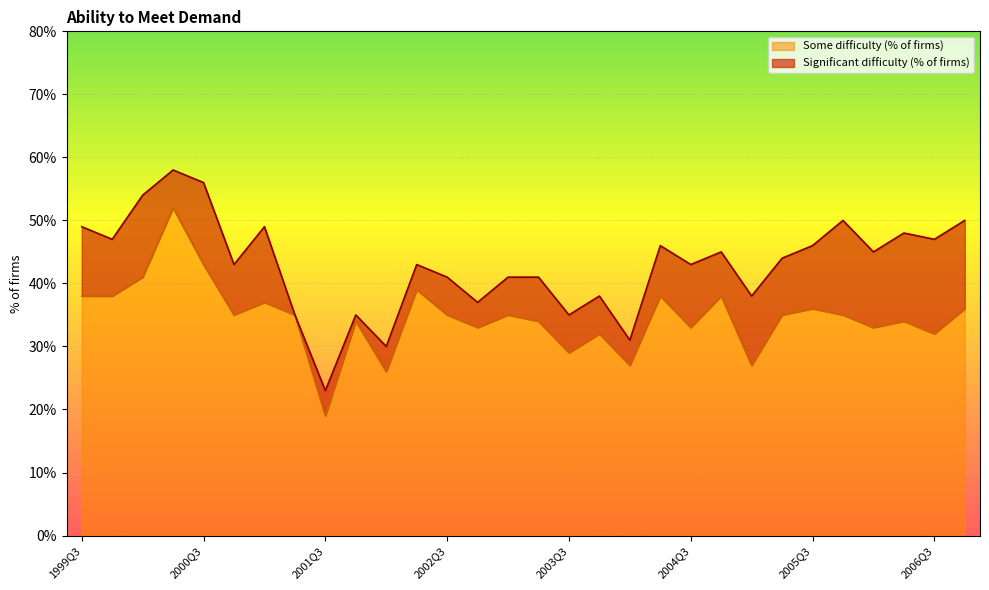

What position from the right is 2006Q4?

1